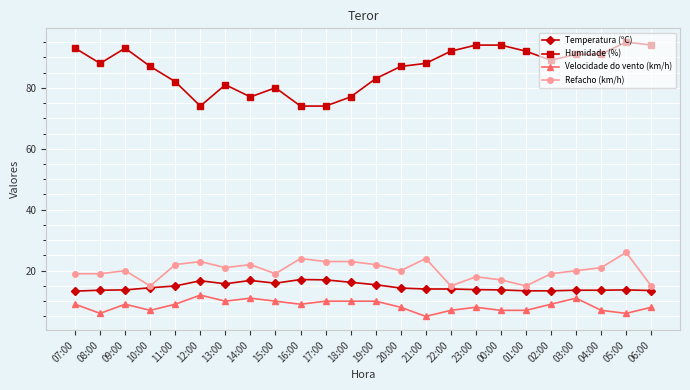

Is the value of Humidade (%) at 07:00 greater than the value of Velocidade do vento (km/h) at 11:00?

Yes